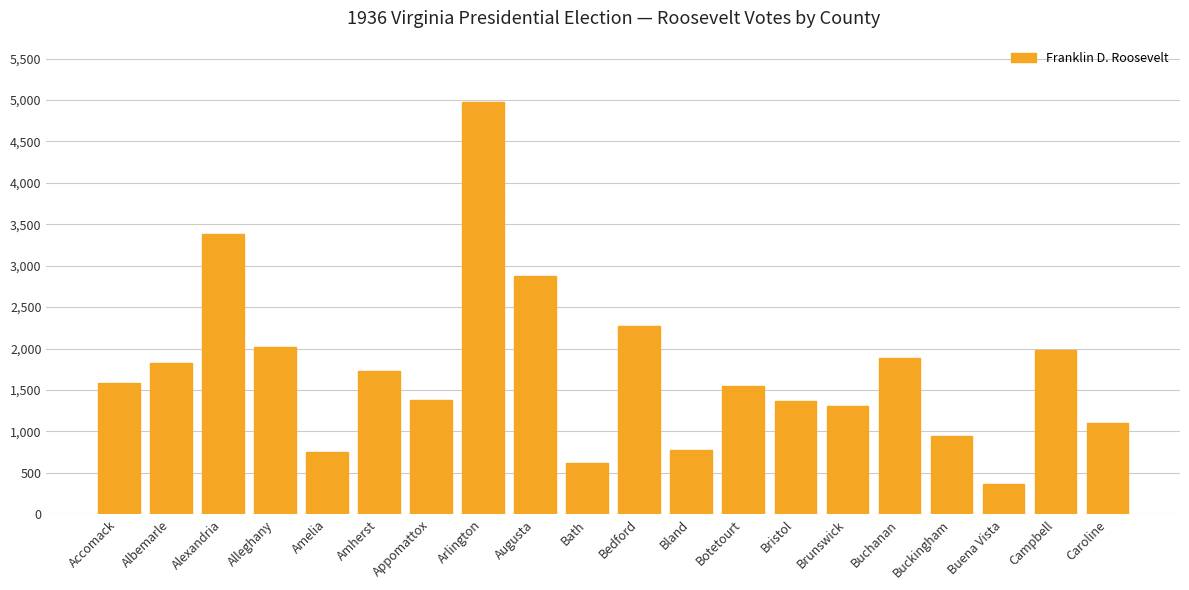

How many distinct data groups are displayed?

1